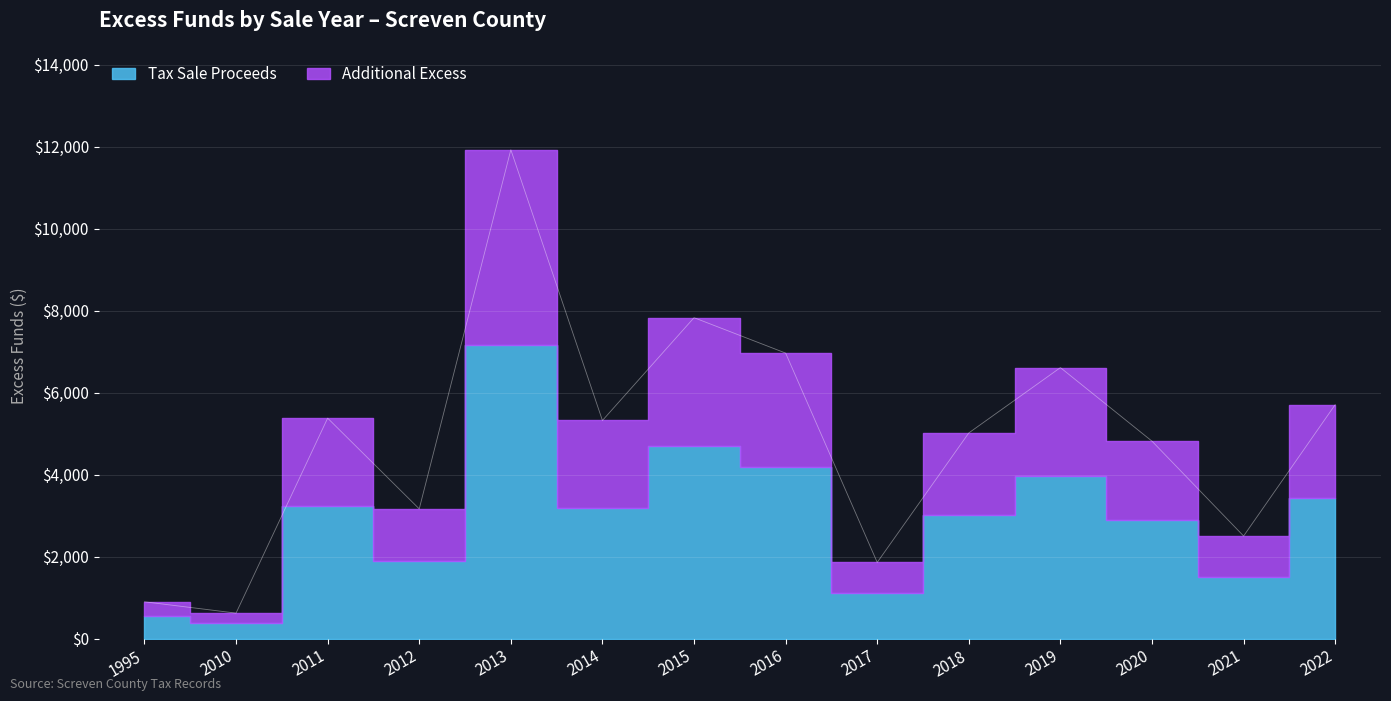

At which category does the chart reach its peak across all series?

2013